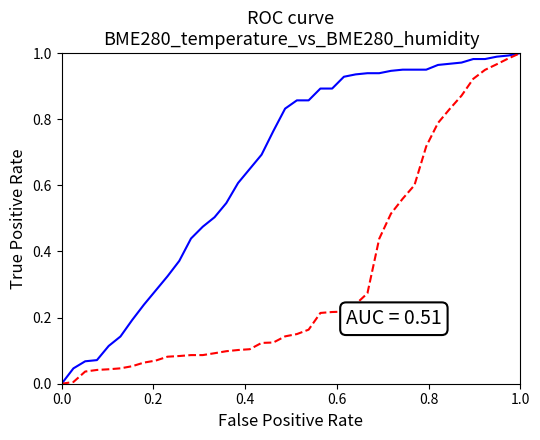

How many lines are shown in the chart?

2